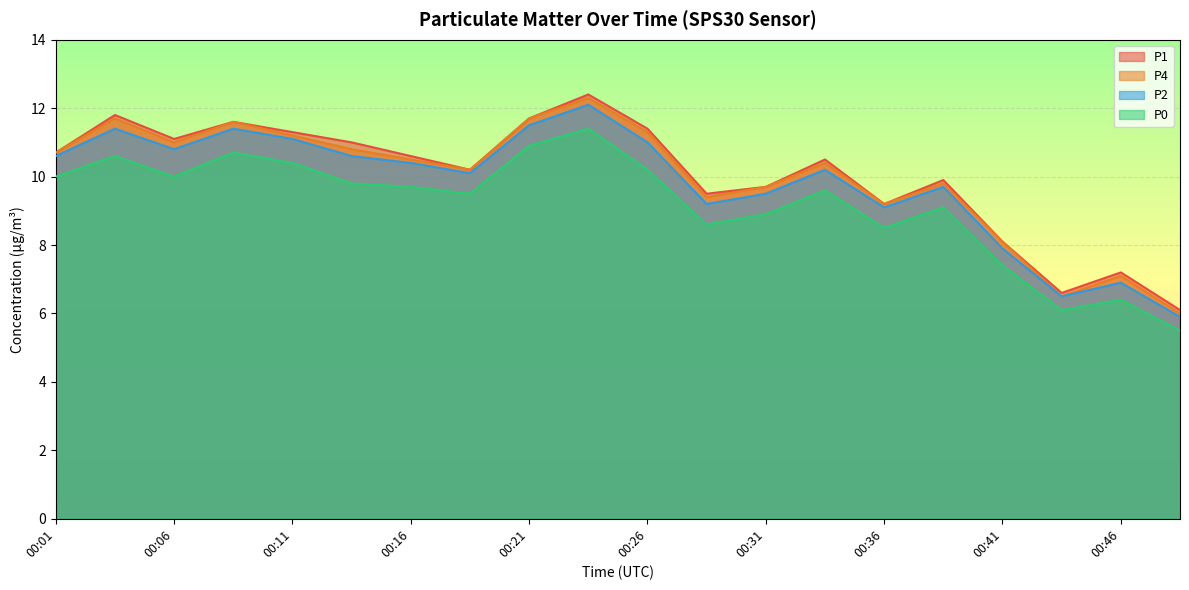

What is the average value of the P2 series?

9.8